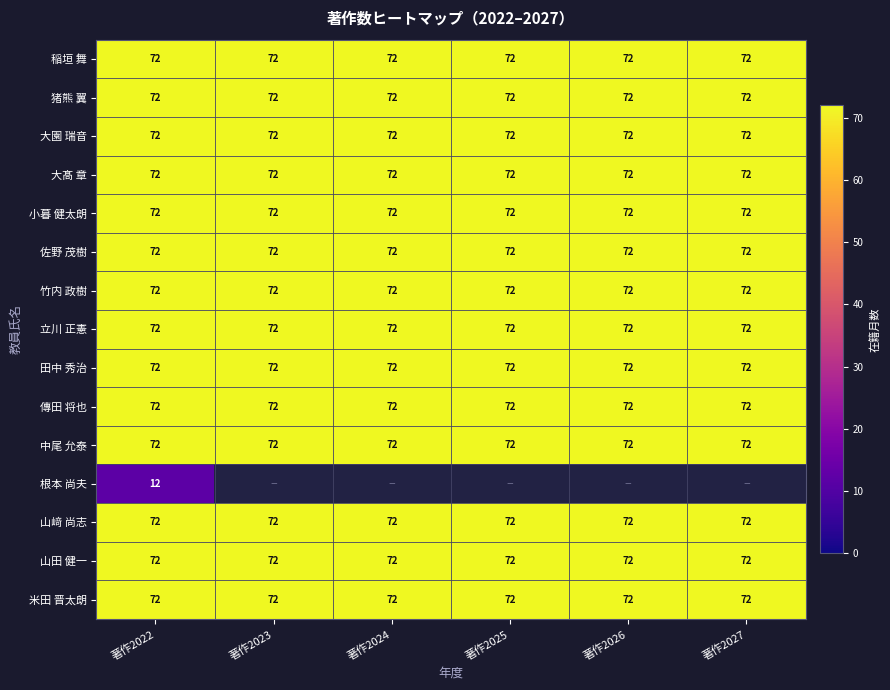

The value of 竹内 政樹 at 著作2023 is 72. True or false?

True